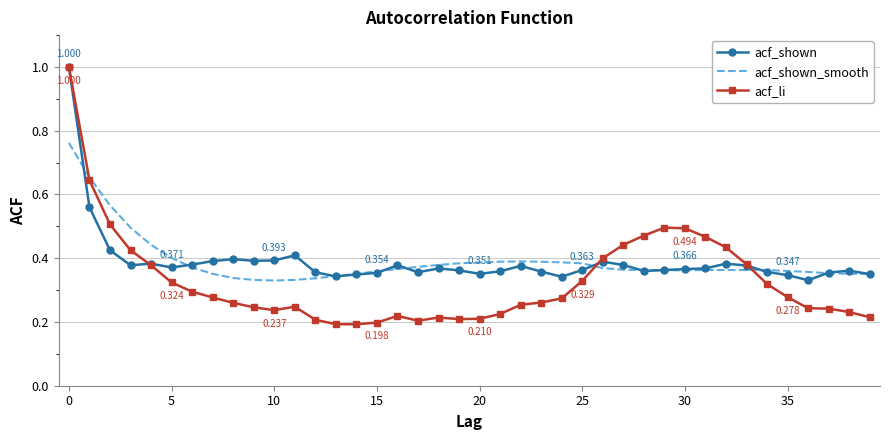

Which series has the widest spread of values?

acf_li